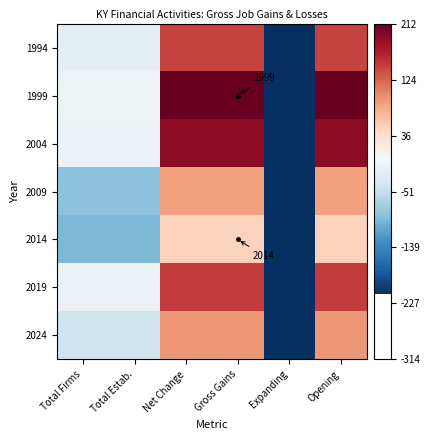

What is the maximum value for 1994?

142.7